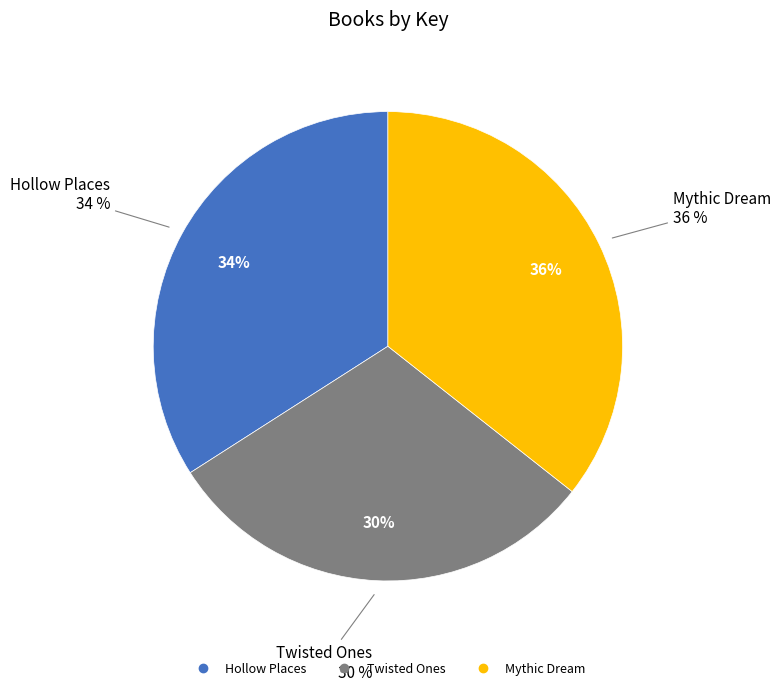

True or false: Twisted Ones accounts for 30% of the total.

True